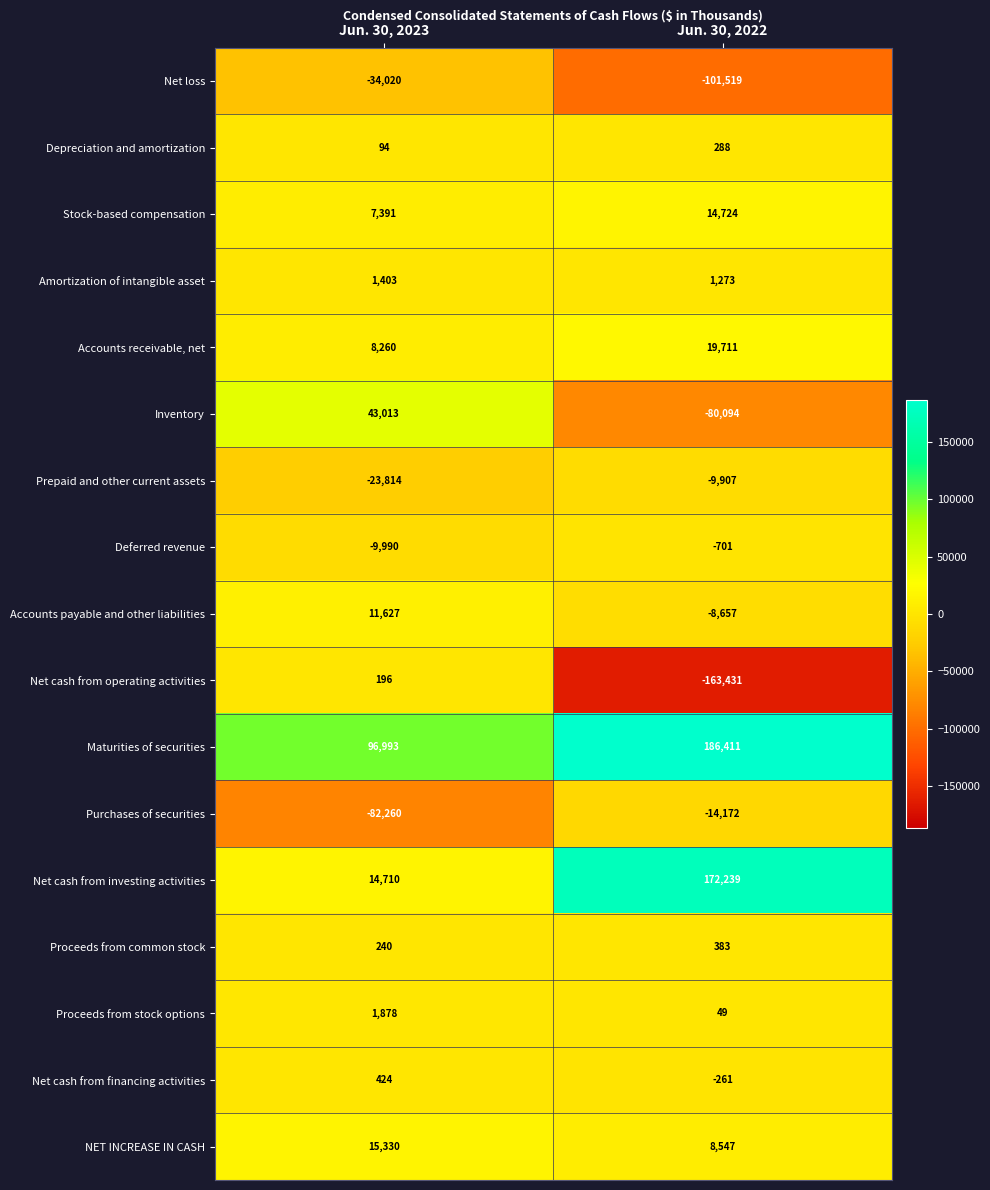

Is the value of Depreciation and amortization at Jun. 30, 2022 greater than the value of Deferred revenue at Jun. 30, 2022?

Yes